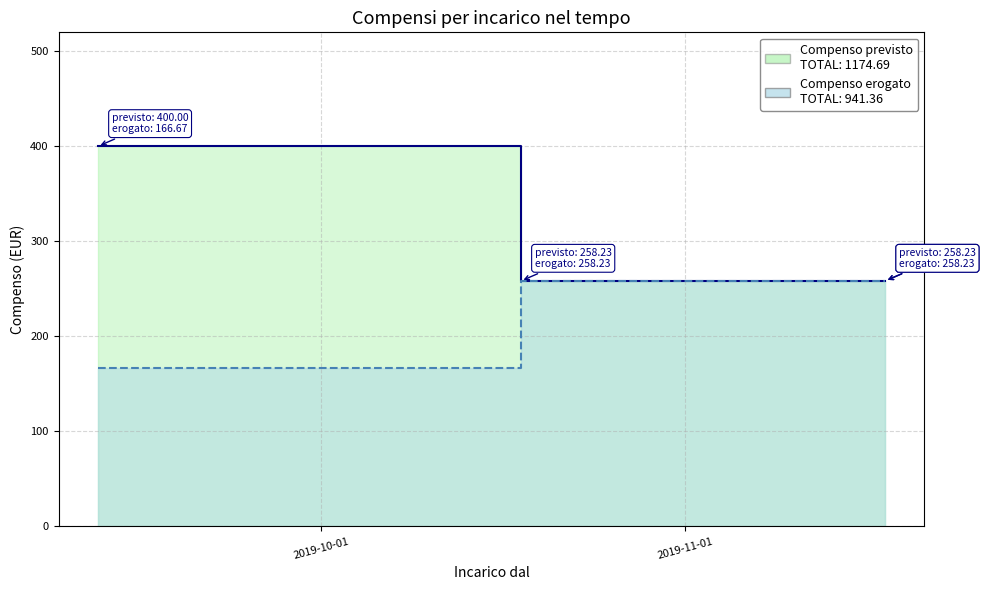

Which series changed the most between 2019-11-18 and 2019-11-18?

Compenso previsto